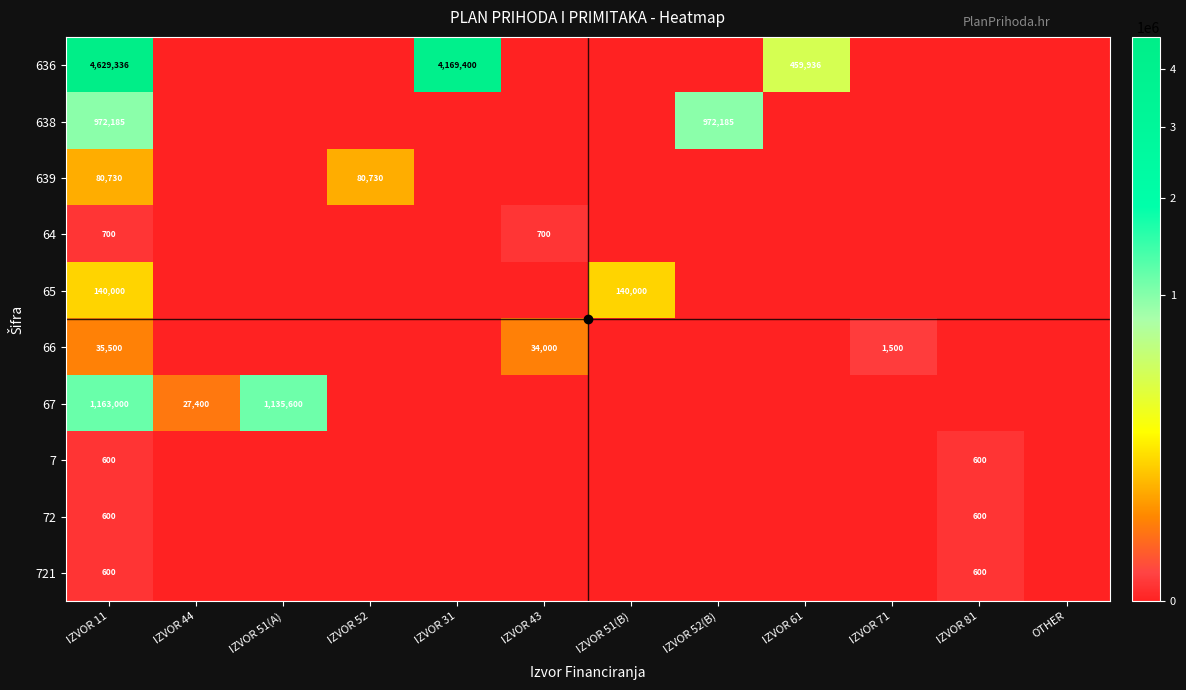

List the labels in order of 639 value, largest first.

IZVOR 11, IZVOR 52, IZVOR 44, IZVOR 51(A), IZVOR 31, IZVOR 43, IZVOR 51(B), IZVOR 52(B), IZVOR 61, IZVOR 71, IZVOR 81, OTHER